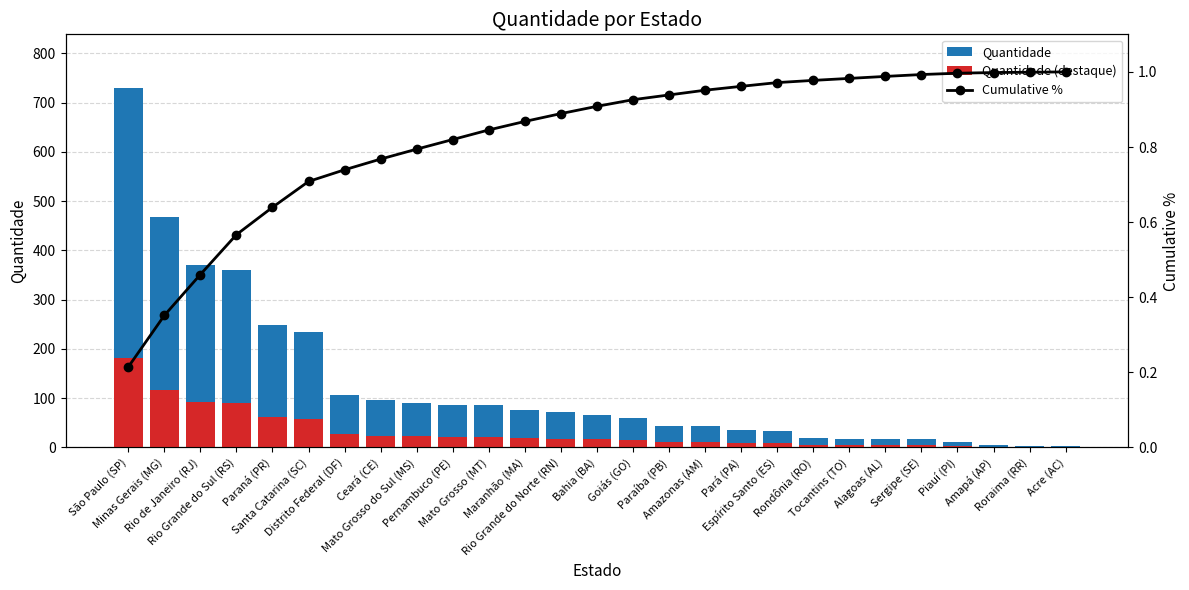

What is the label of the 16th bar from the right?

Maranhão (MA)